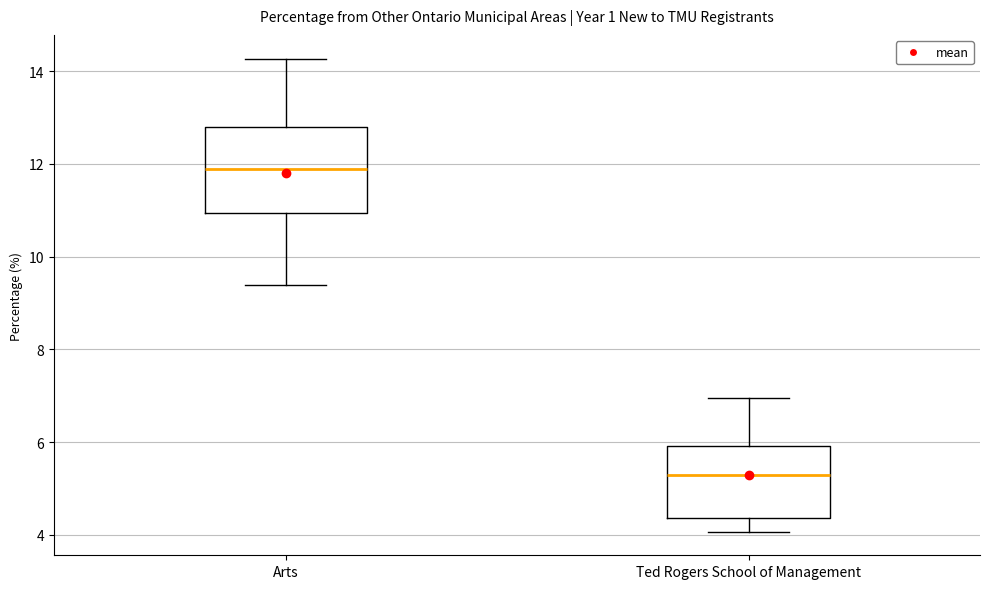

Which box has the highest median line?

Arts